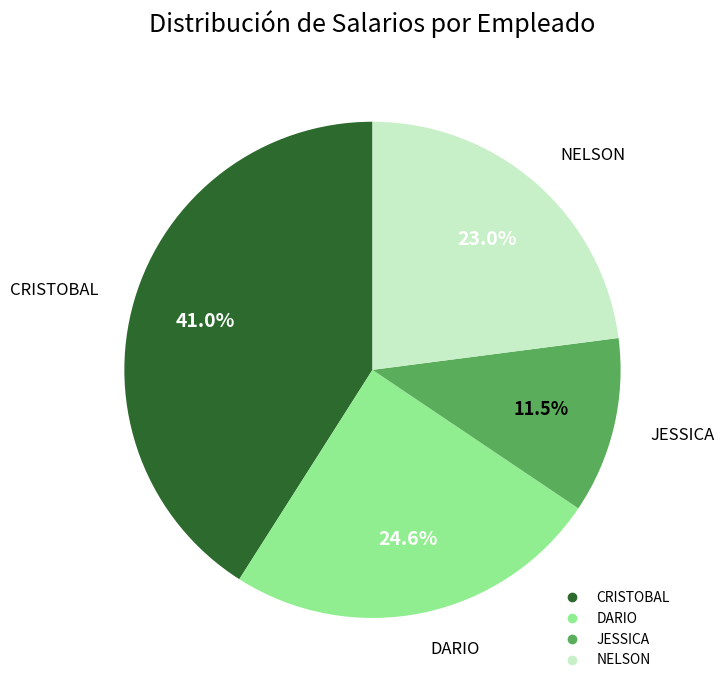

To the nearest percent, what portion does CRISTOBAL represent?

41%